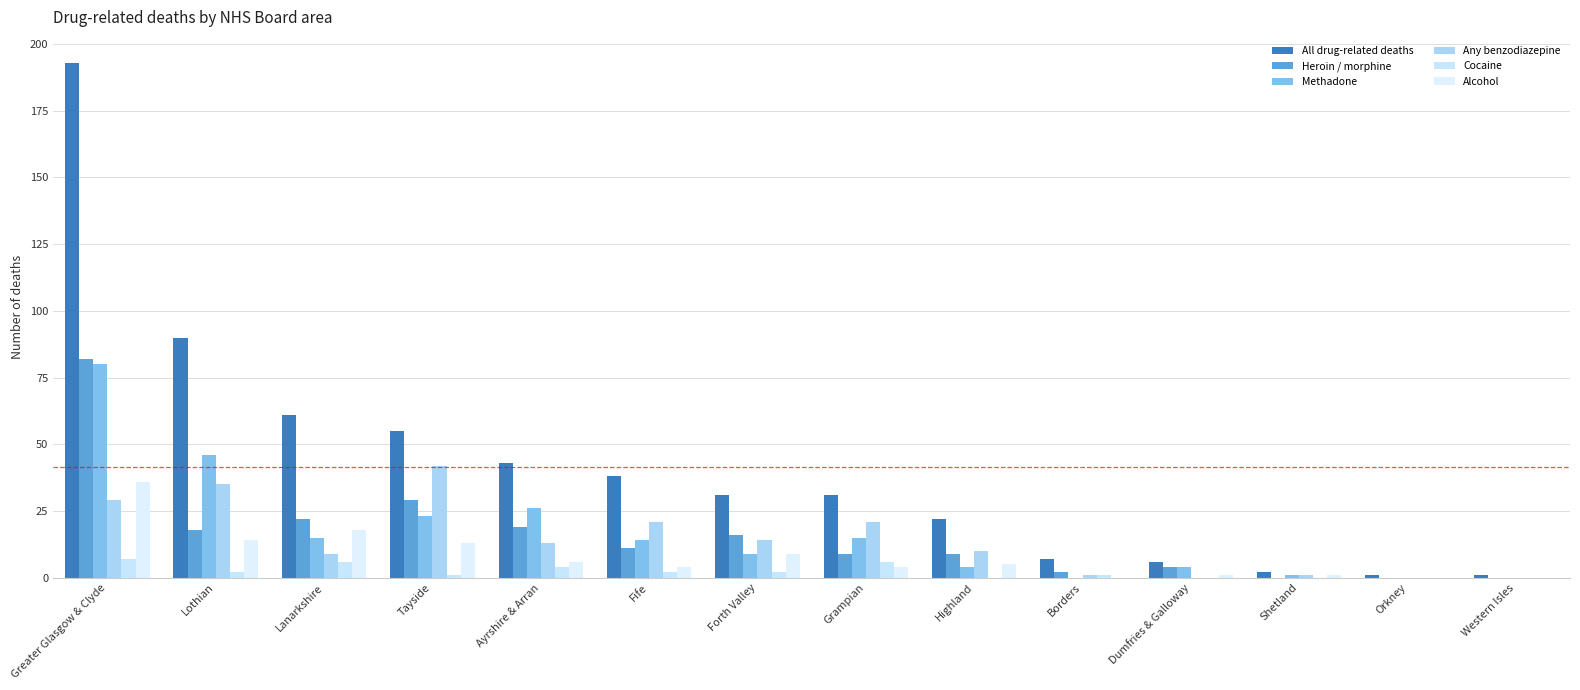

Which series has the largest total across all categories?

All drug-related deaths